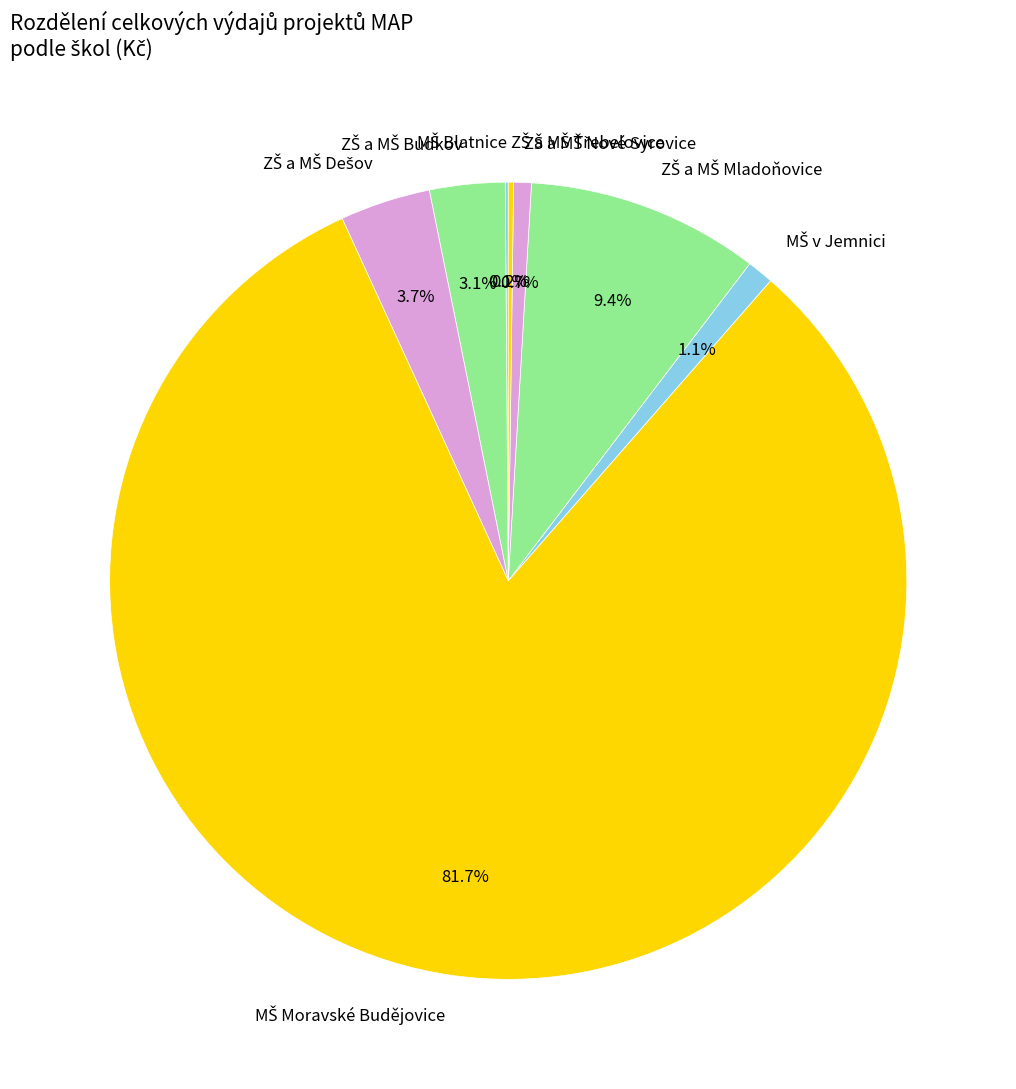

Does any single category account for the majority?

Yes